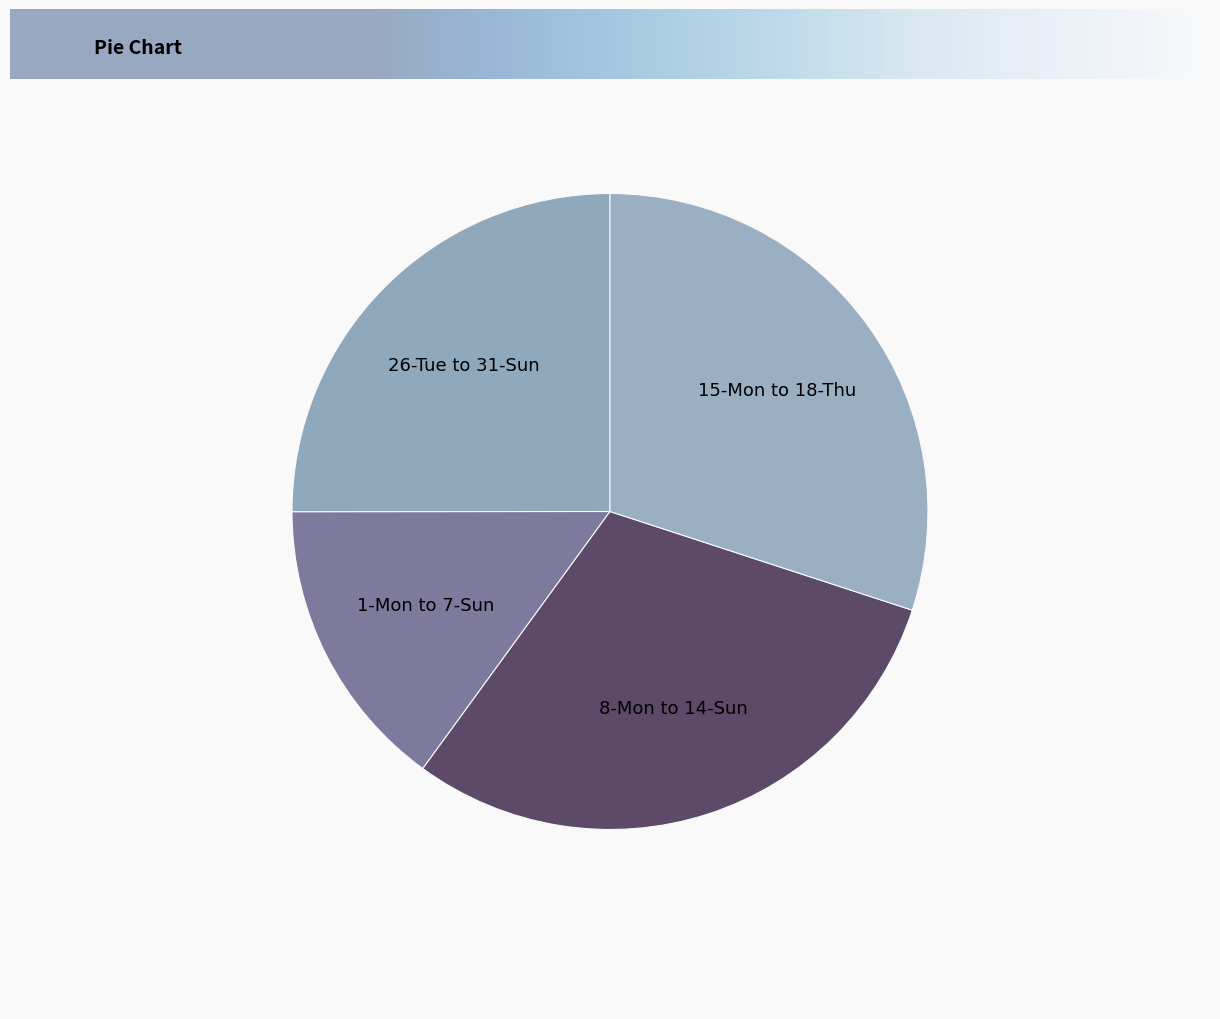

The 26-Tue to 31-Sun slice represents 25% of the pie. True or false?

True